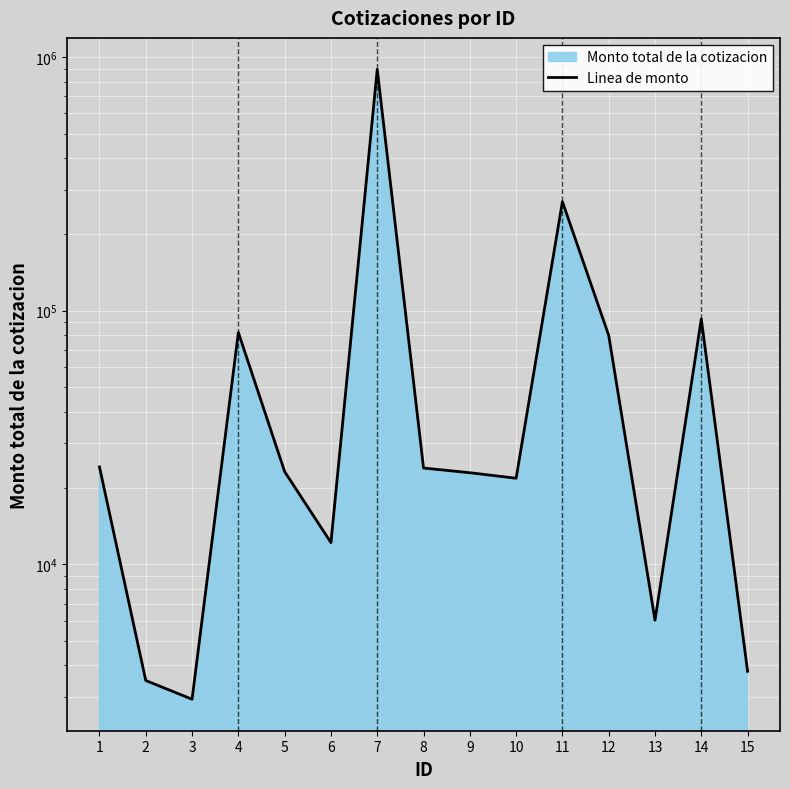

Reading right to left, list all the values displayed in this chart.

15=3783.9	14=92800.0	13=6018.0	12=79940.2	11=269233.0	10=21847.4	9=22968.0	8=23967.0	7=895372.4	6=12180.0	5=23200.0	4=82109.0	3=2936.0	2=3480.0	1=24209.2